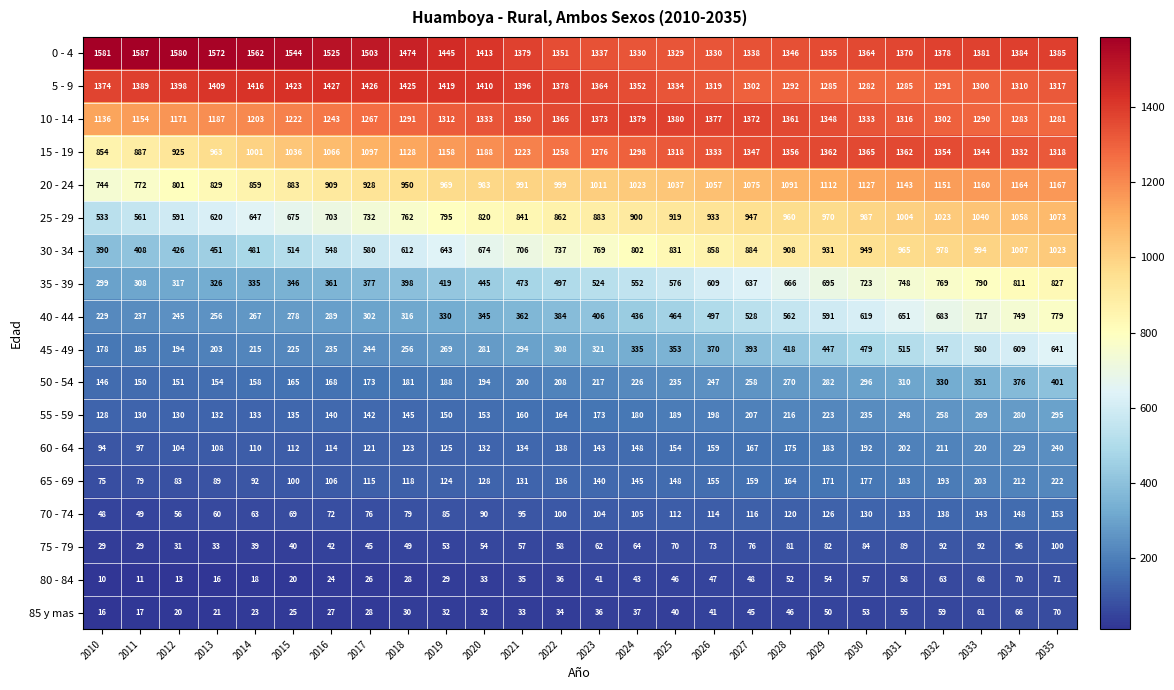

Which series changed the most between 2031 and 2035?

40 - 44